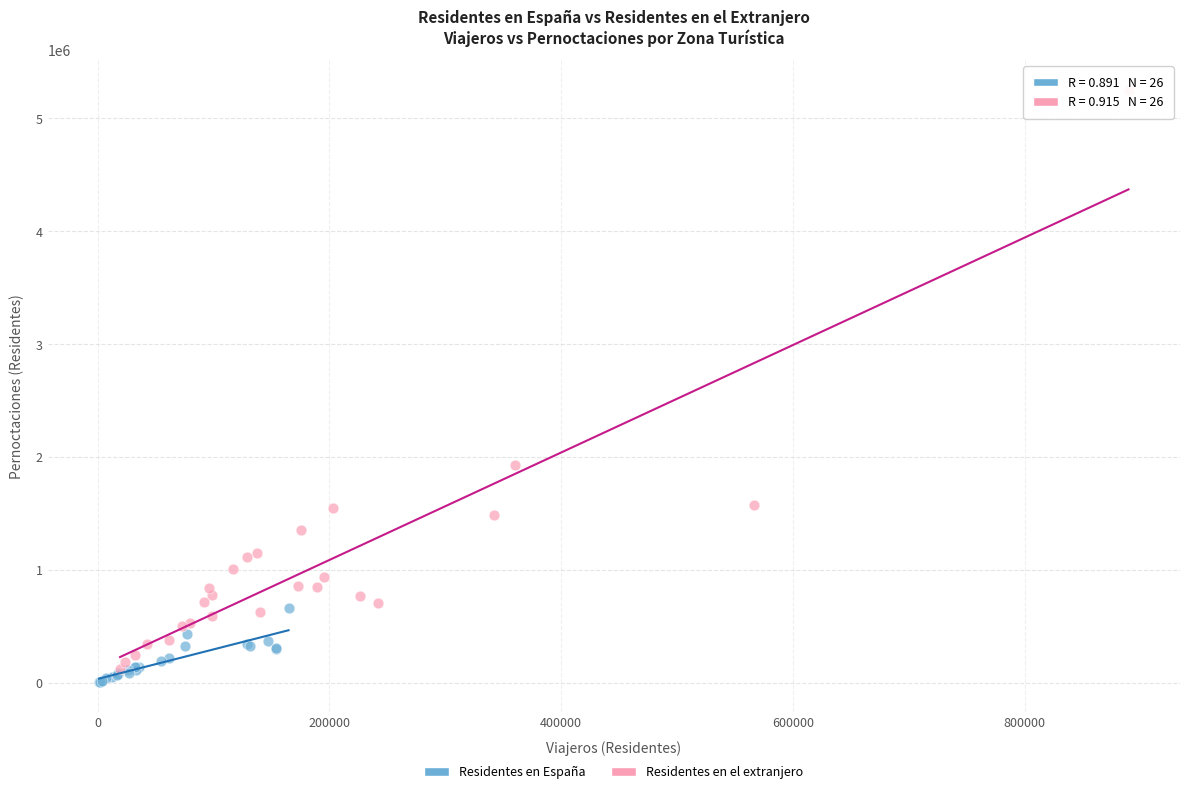

Which series reaches the maximum Y coordinate?

Residentes en el extranjero